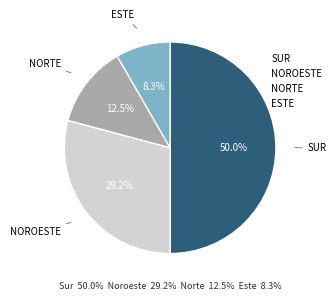

What is the largest slice in the pie chart?

SUR